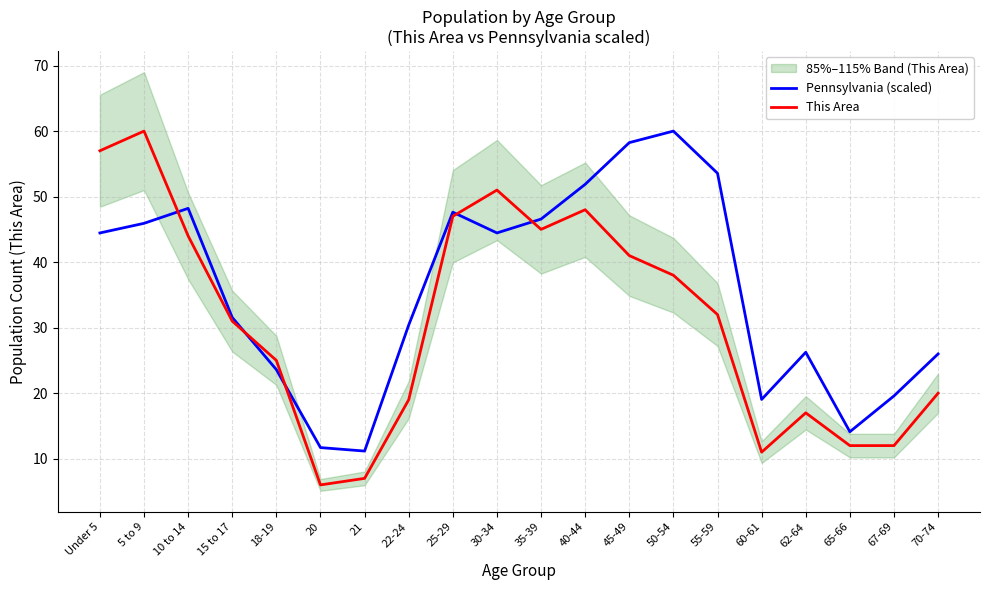

The value of Pennsylvania (scaled) at 30-34 is 59.8. True or false?

False